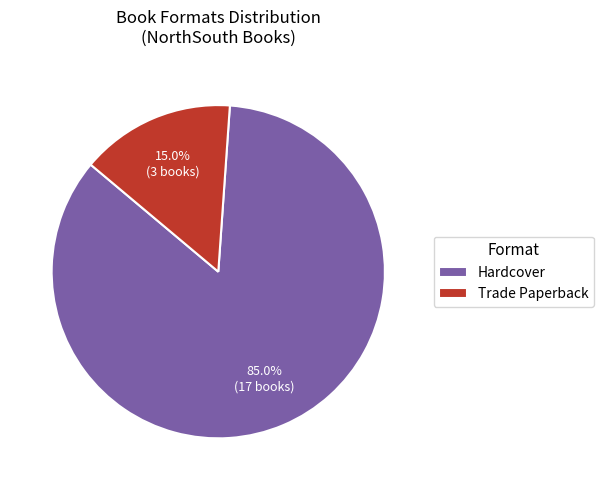

Between Hardcover and Trade Paperback, which is larger?

Hardcover